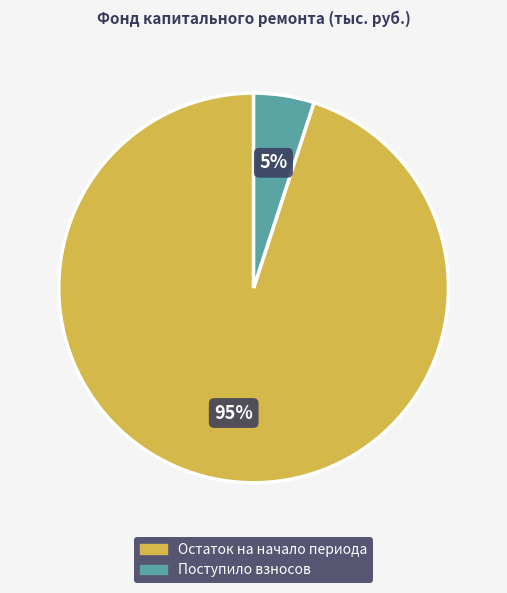

Which has a higher value, Поступило взносов or Остаток на начало периода?

Остаток на начало периода